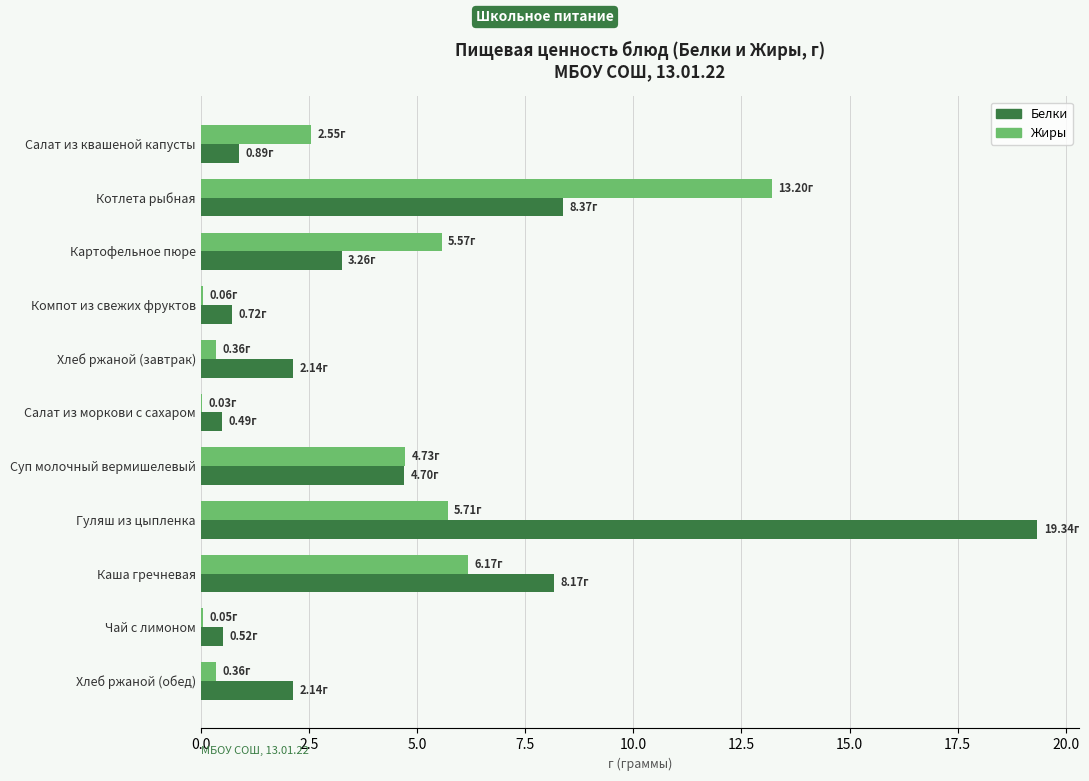

What is the sum of all Белки values?

50.7